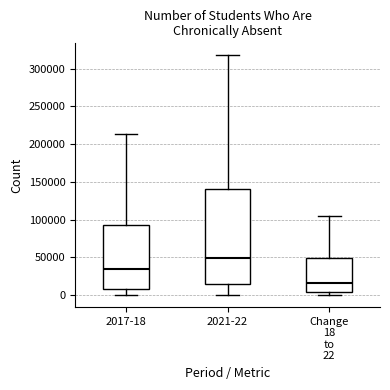

Reading left to right, transcribe this box plot: for each box, give where its median line is, the range the box spans, and where its two whiskers end, as read against the y-axis. The values are not printed on the chart, so give them approximately, as read against the axis.

2017-18: median 35000, box 10000 to 95000, whiskers 0 to 215000
2021-22: median 50000, box 15000 to 140000, whiskers 0 to 320000
Change 18 to 22: median 15000, box 5000 to 50000, whiskers 0 to 105000